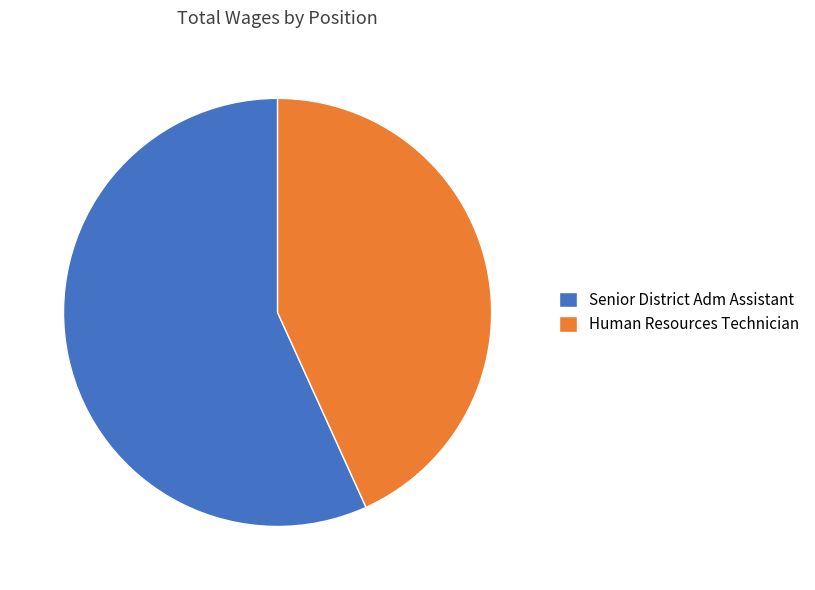

What is the ratio of the value at Human Resources Technician to the value at Senior District Adm Assistant?

0.8